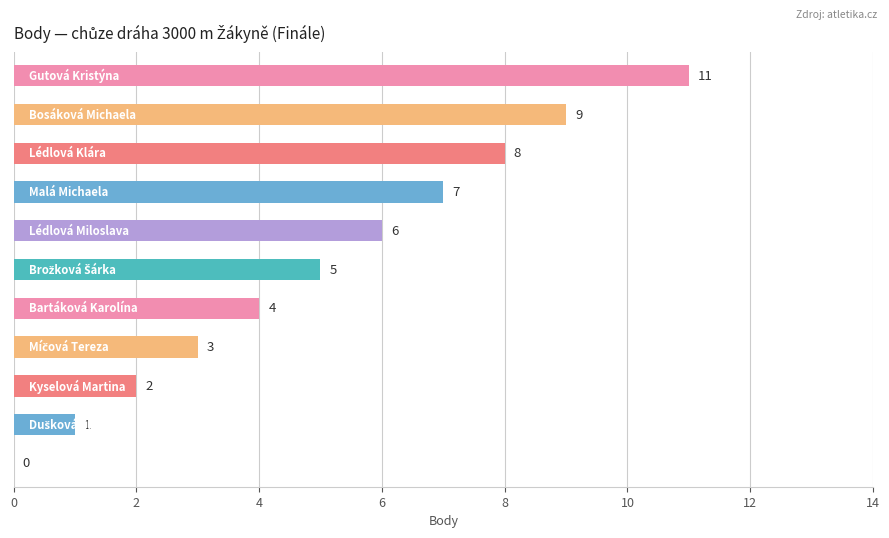

How many positive values are there?

10